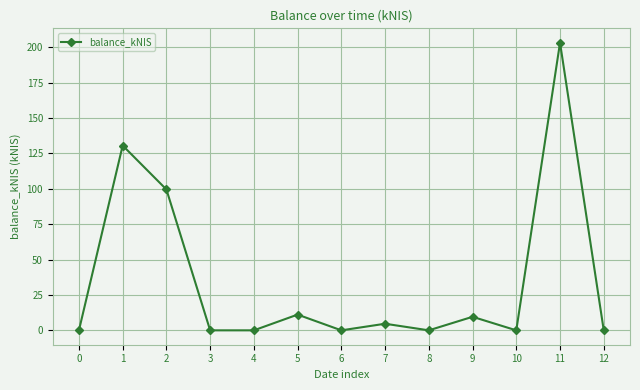

Count the number of data series in this chart.

1